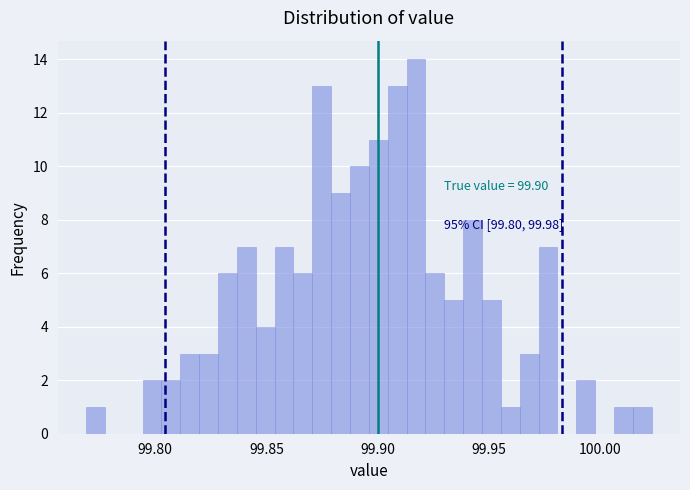

Around what value on the x-axis is the tallest bar? Give the approximate position of its centre, as read against the axis.

99.915